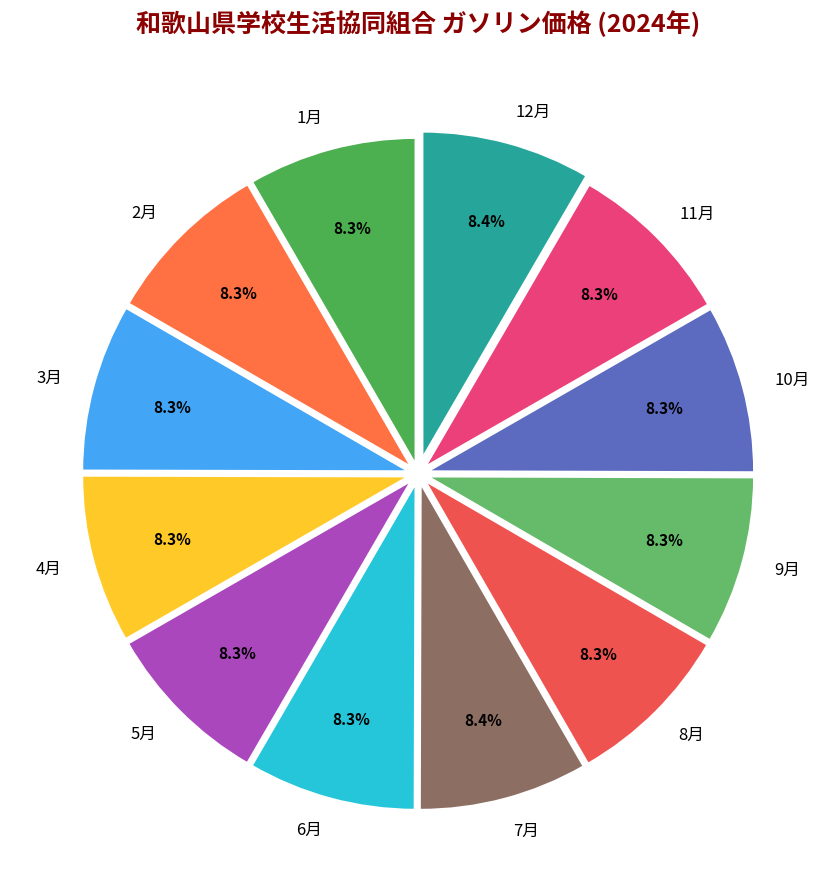

What percentage is NOT represented by 4月?

91.7%